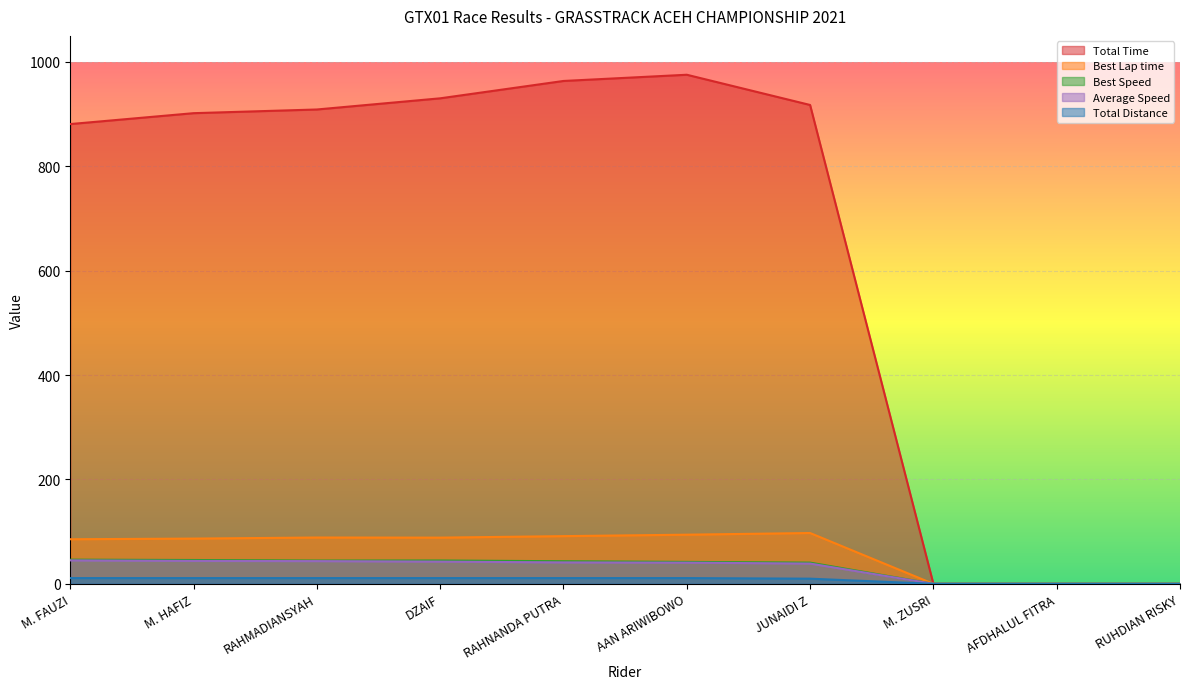

True or false: Average Speed and Total Time intersect in this chart.

False